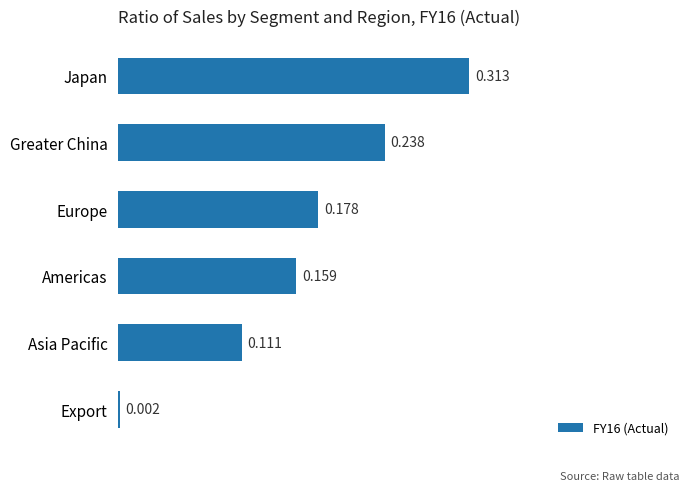

Rank the categories by value from highest to lowest.

Japan, Greater China, Europe, Americas, Asia Pacific, Export